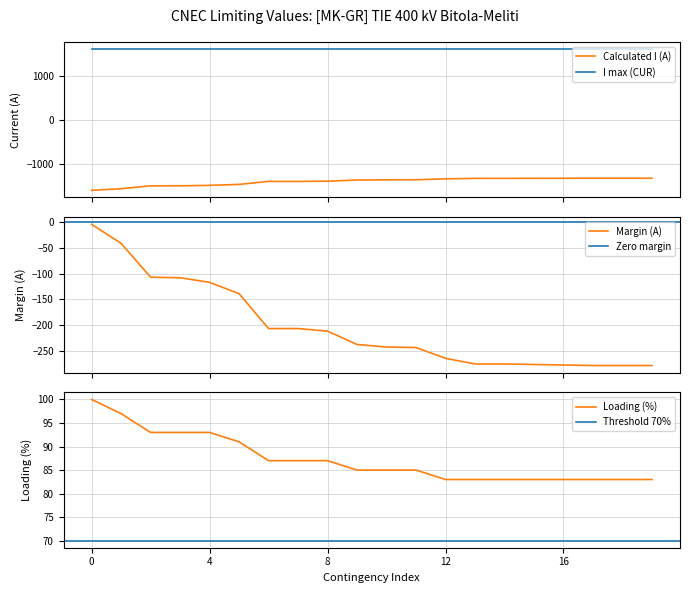

True or false: Margin (A) and Loading (%) intersect in this chart.

False